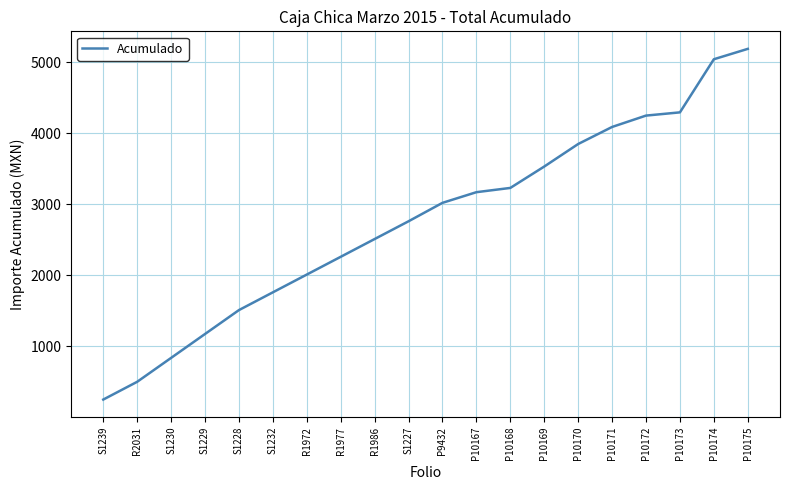

What is the maximum value shown in the chart?

5185.6